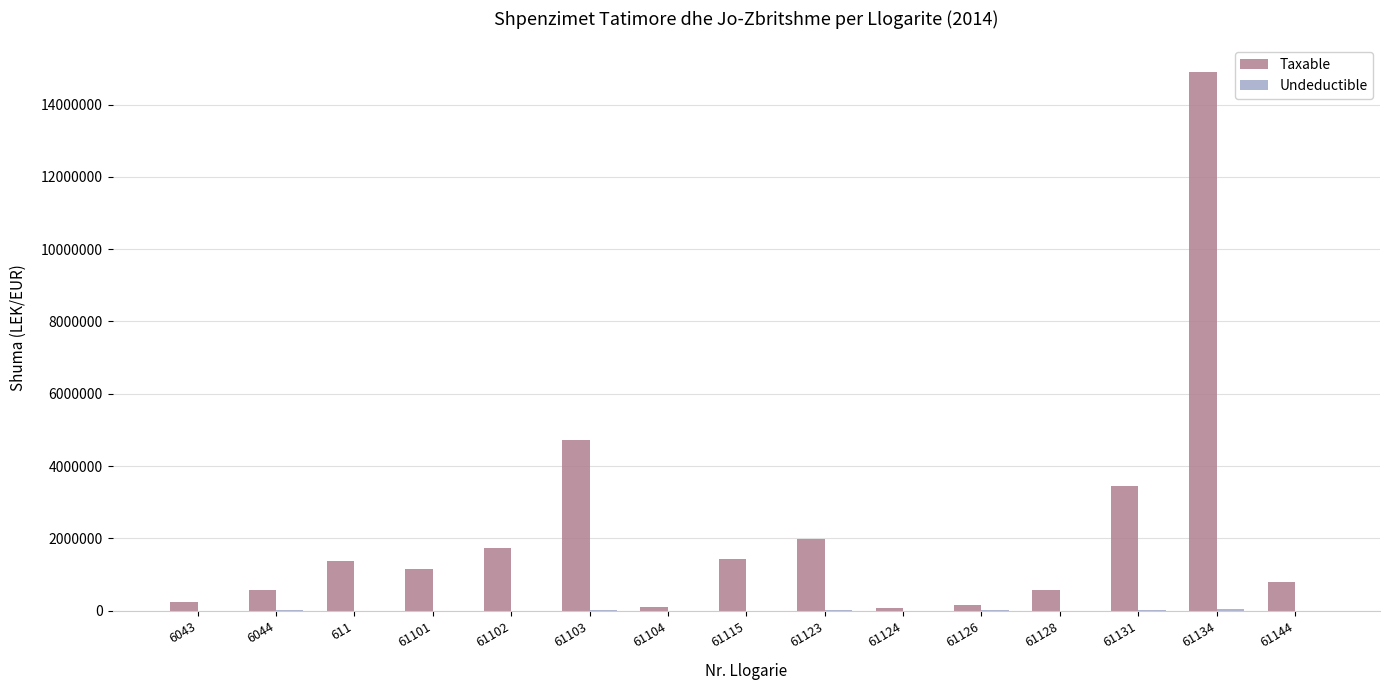

At which category is the sum across all series the highest?

61134